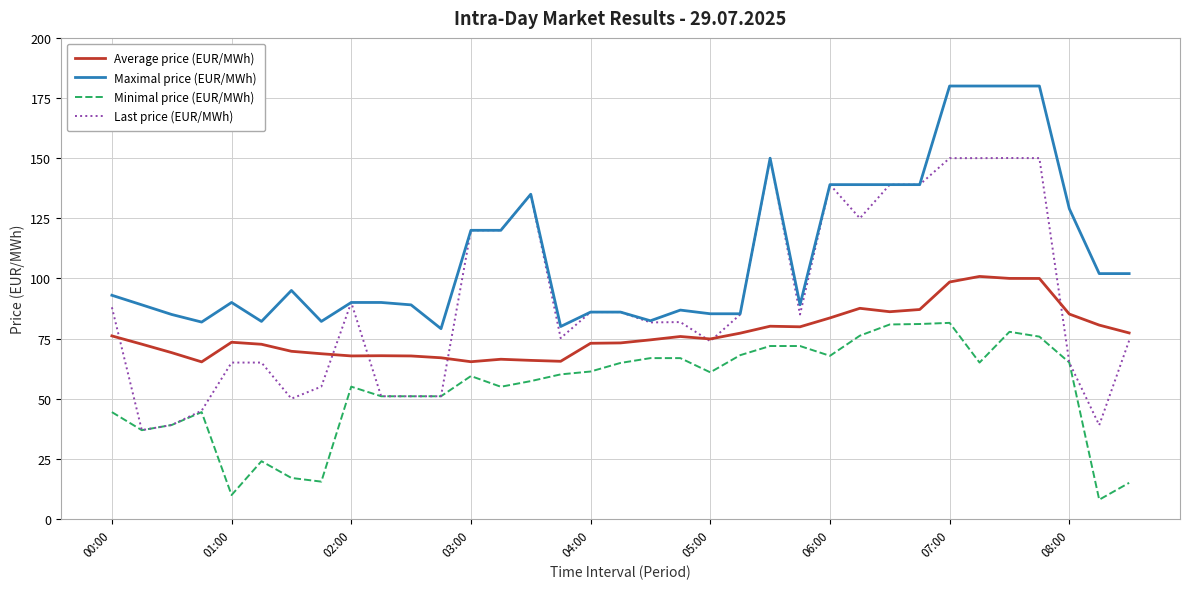

Which series has the largest total across all categories?

Maximal price (EUR/MWh)